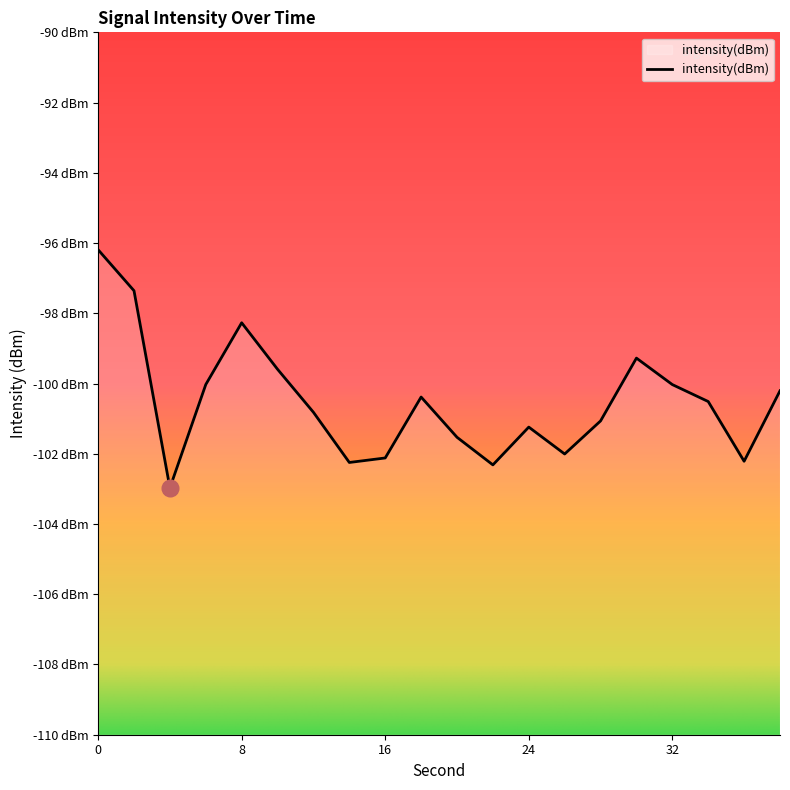

What is the approximate value at 28?

-101.1